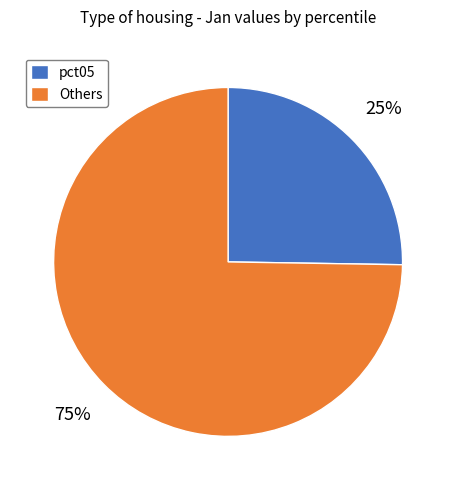

Is it true that pct05 is 31% of the pie?

False